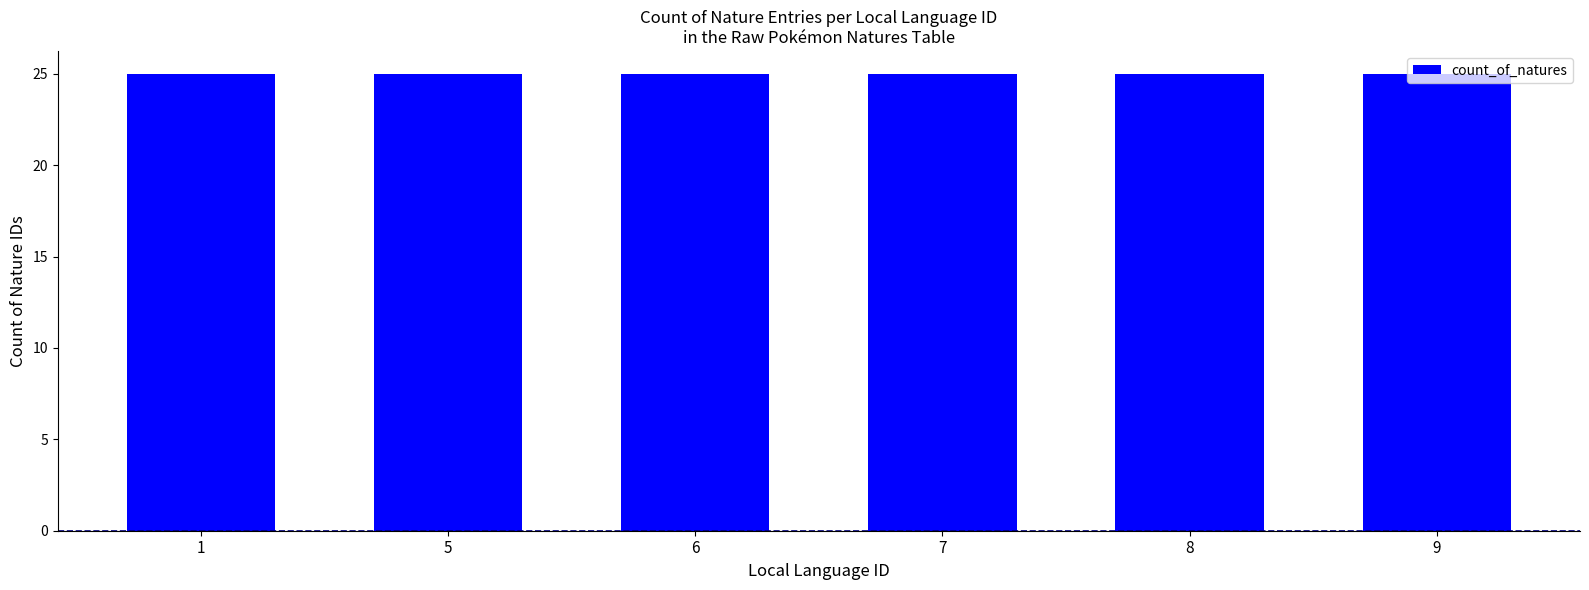

True or false: the data shows 0 at 10.

True